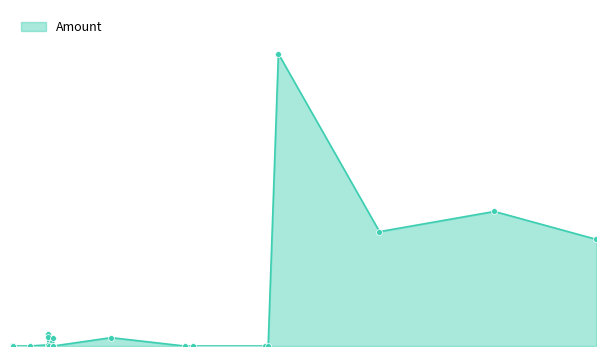

Between 14 and 6, which is larger?

6